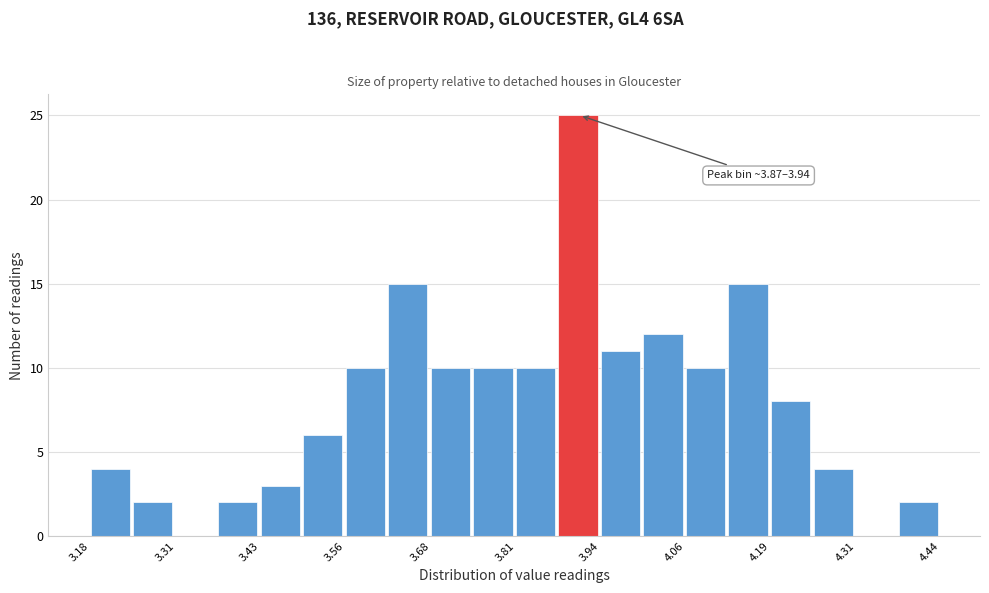

Read against the x-axis, roughly where is the centre of the tallest bar?

3.90